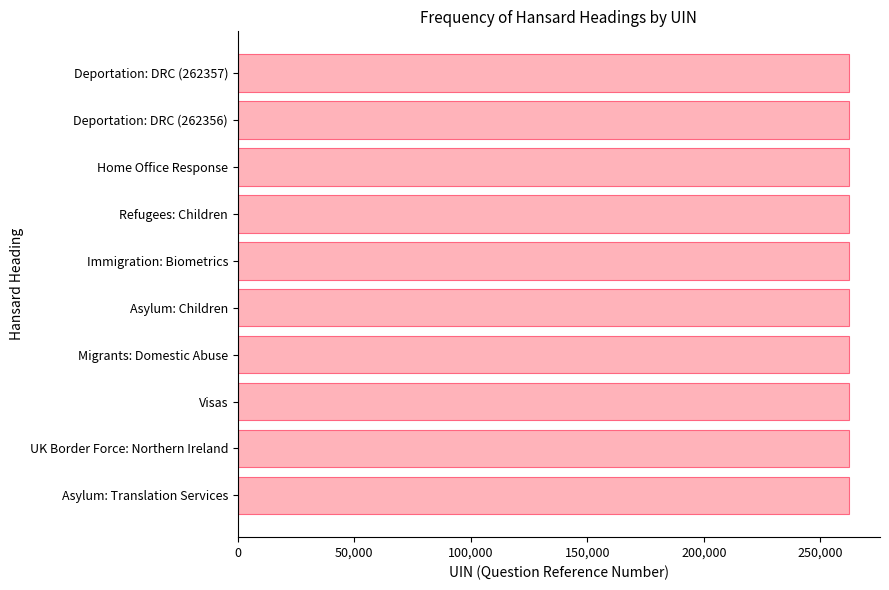

What is the average value?

262342